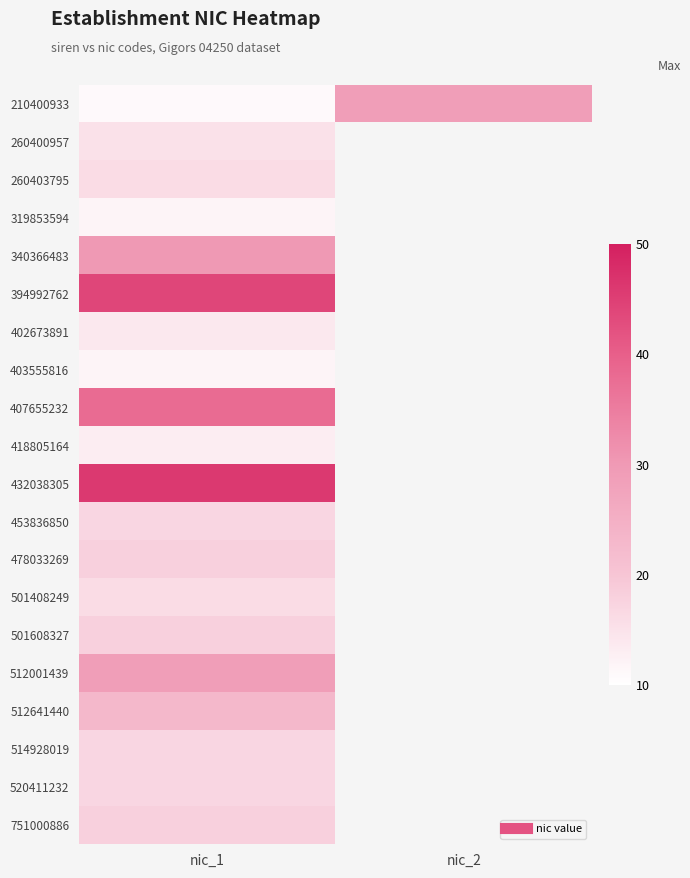

At which label is 520411232 closest to 17?

nic_1